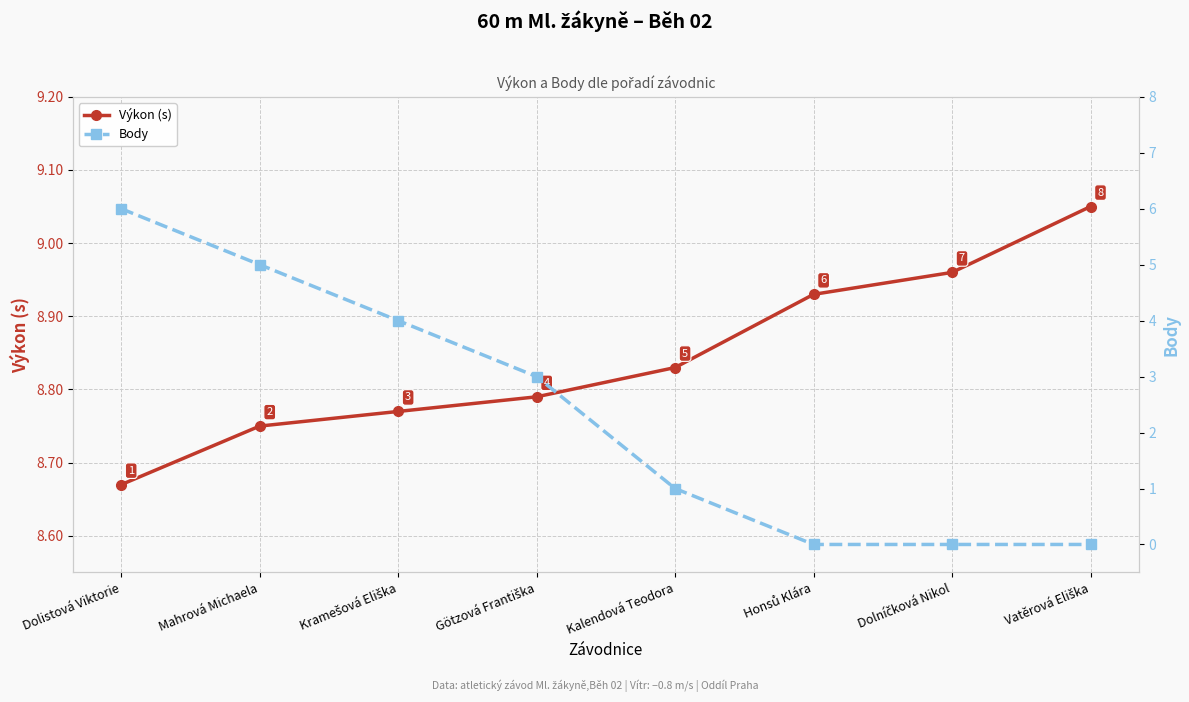

True or false: Výkon (s) and Body intersect in this chart.

False